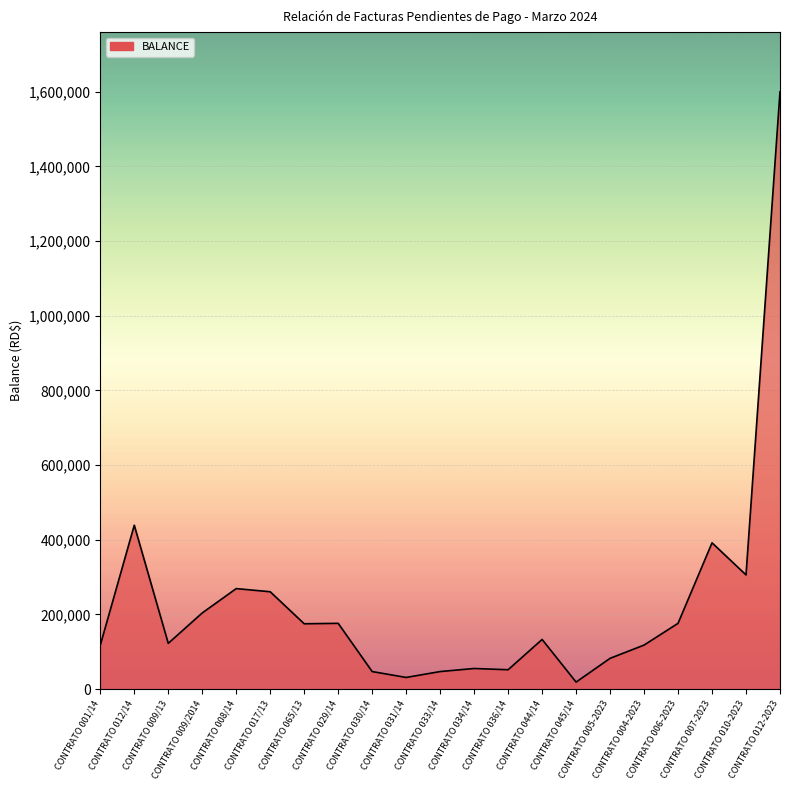

What is the greatest value displayed?

1600000.0